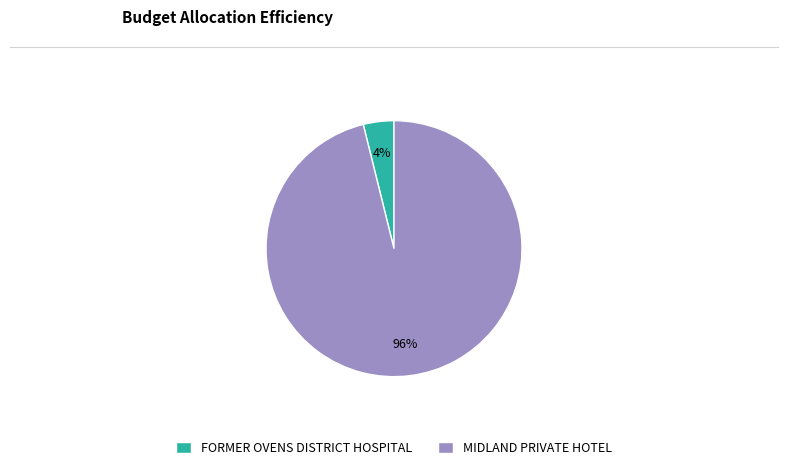

Which has a higher value, MIDLAND PRIVATE HOTEL or FORMER OVENS DISTRICT HOSPITAL?

MIDLAND PRIVATE HOTEL